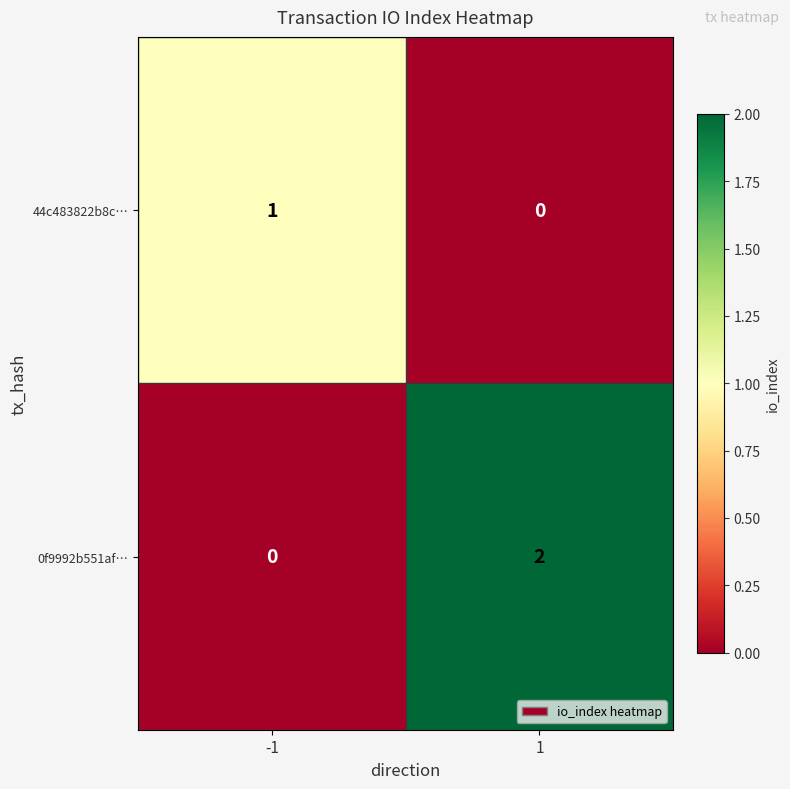

Reading left to right, extract all data points from this chart.

44c483822b8c…: -1=1	1=0
0f9992b551af…: -1=0	1=2